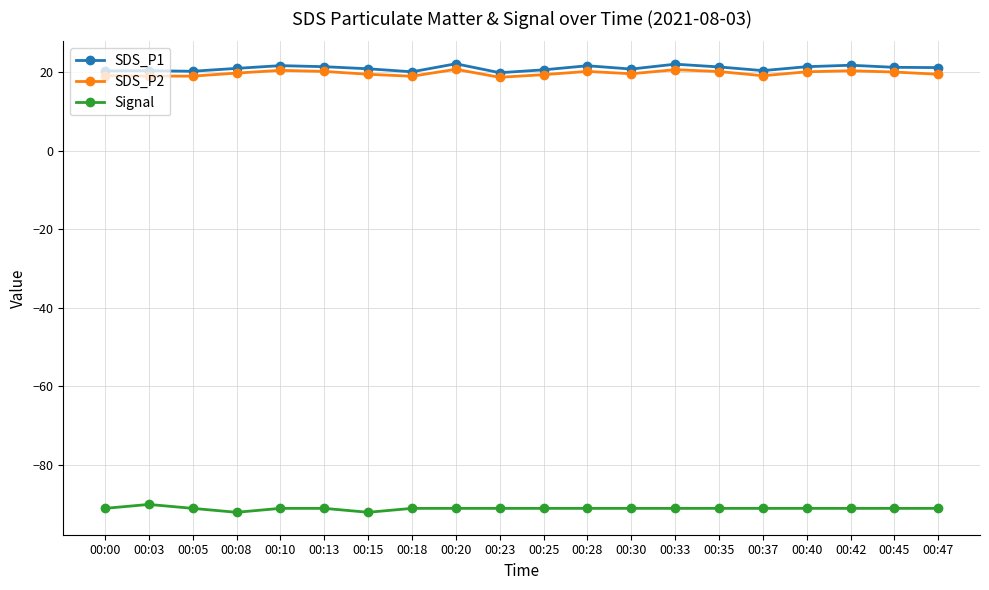

What is the greatest value displayed?

22.1